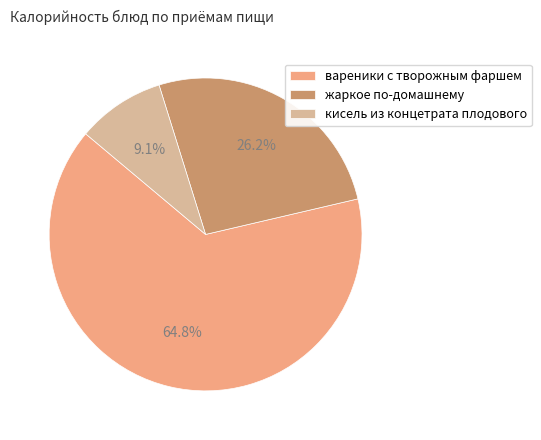

How much of the chart is everything except кисель из концетрата плодового?

90.9%